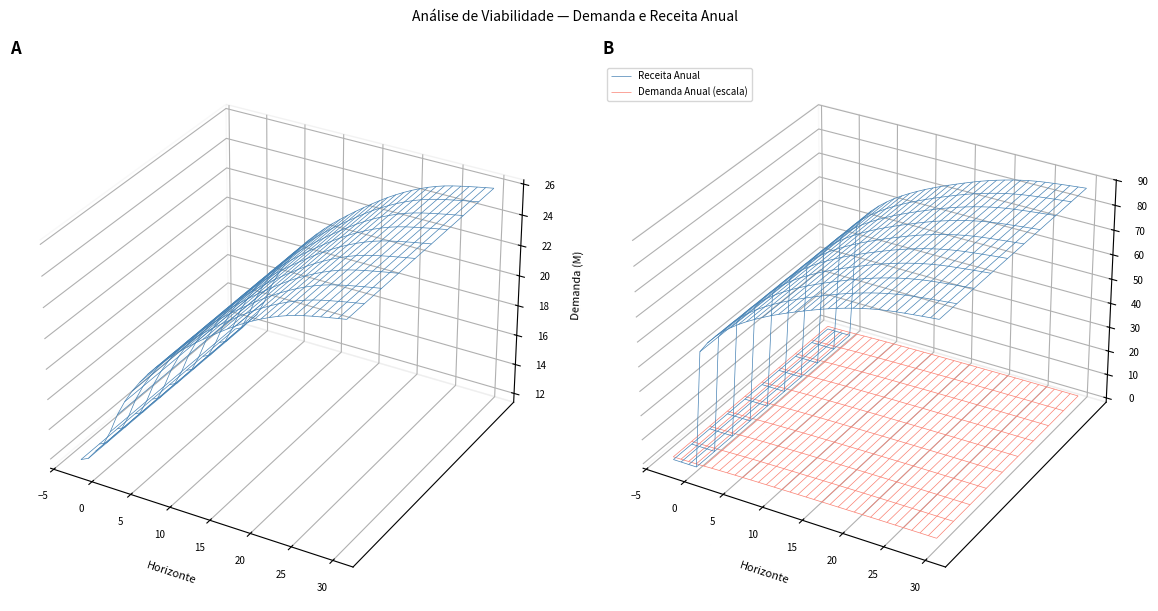

Reading left to right, transcribe all the data shown in this chart.

Demanda Anual: 11686113.0	11939966.4	12597757.1	13183185.8	14227648.3	15530478.2	16558378.2	17411764.4	18145054.1	18805404.9	19391676.8	19928732.6	20428749.9	20899696.0	21334271.8	21749408.0	22147623.3	22528380.0	22901240.3	23262419.7	23604980.0	23919596.8	24212762.6	24483109.6	24729366.4	24950163.6	25144198.9	25310247.6	25447173.2	25564495.5	25673609.8	25777720.3	25877507.4	25973794.2
Receita Anual: 0.0	0.0	0.0	0.0	48374004.1	52803625.9	56298485.9	59199998.8	61693184.1	63938376.8	65931701.0	67757690.9	69457749.8	71058966.6	72536524.3	73947987.1	75301919.2	76596492.1	77864217.1	79092227.0	80256931.9	81326629.3	82323392.8	83242572.6	84079845.7	84830556.1	85490276.1	86054842.0	86520389.0	86919284.7	87290273.4	87644249.1	87983525.2	88310900.4